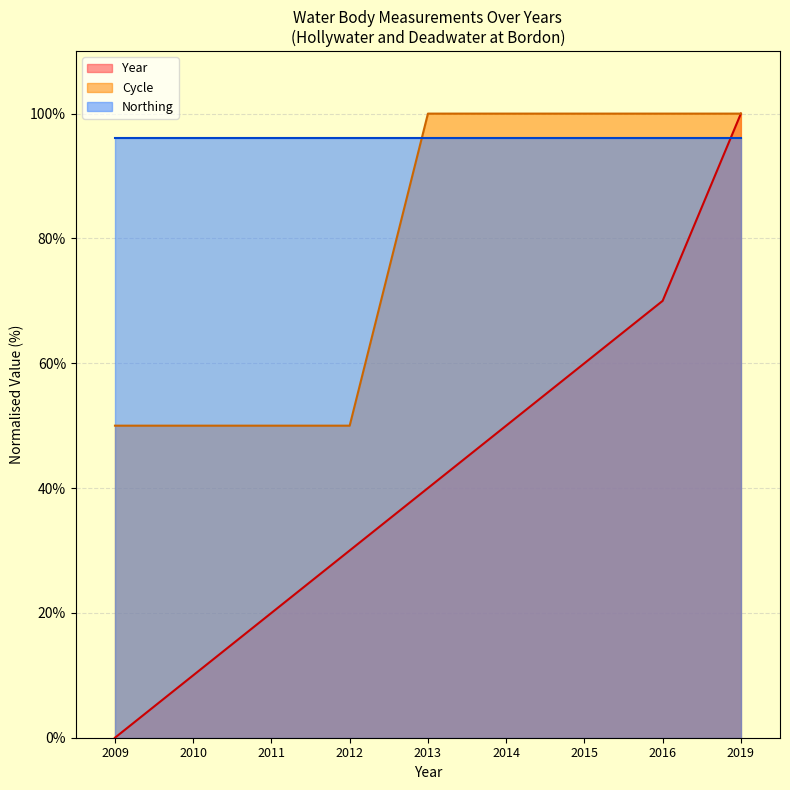

Between 2012 and 2019, which series saw the biggest shift?

Year